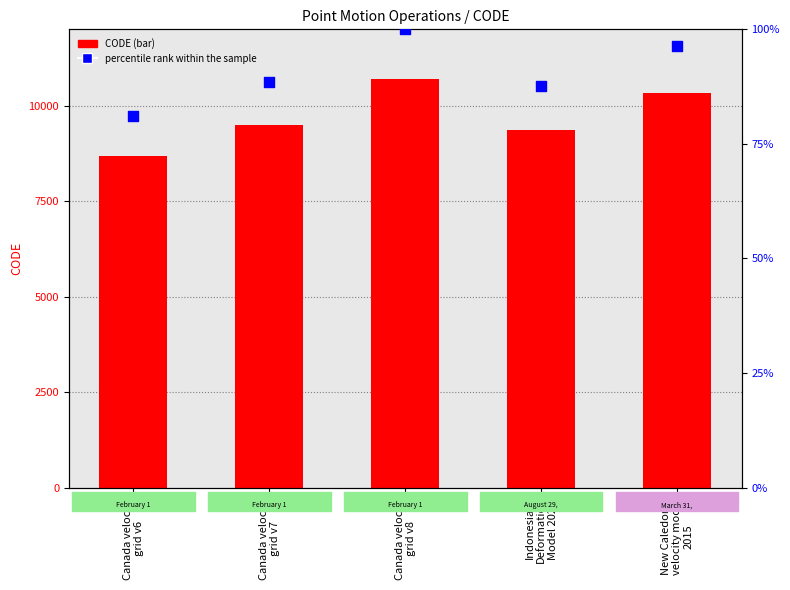

What are all the series names shown in the legend?

CODE, percentile rank within the sample